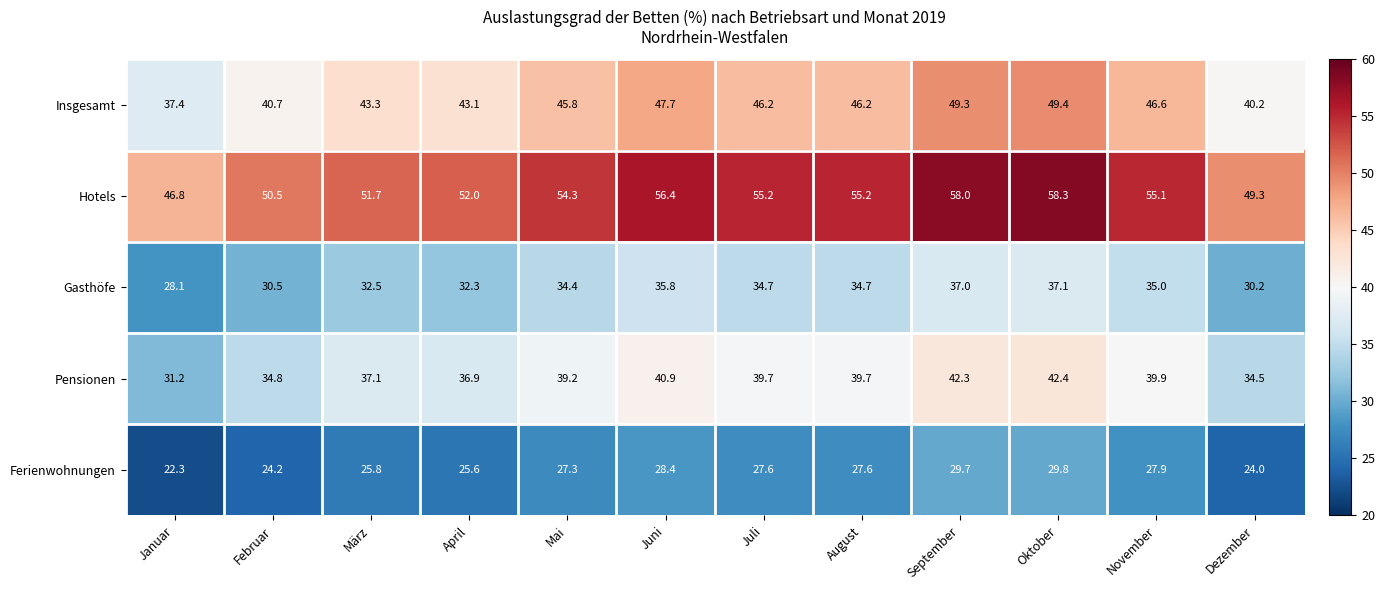

List the series in order of their overall mean, lowest first.

Ferienwohnungen, Gasthöfe, Pensionen, Insgesamt, Hotels